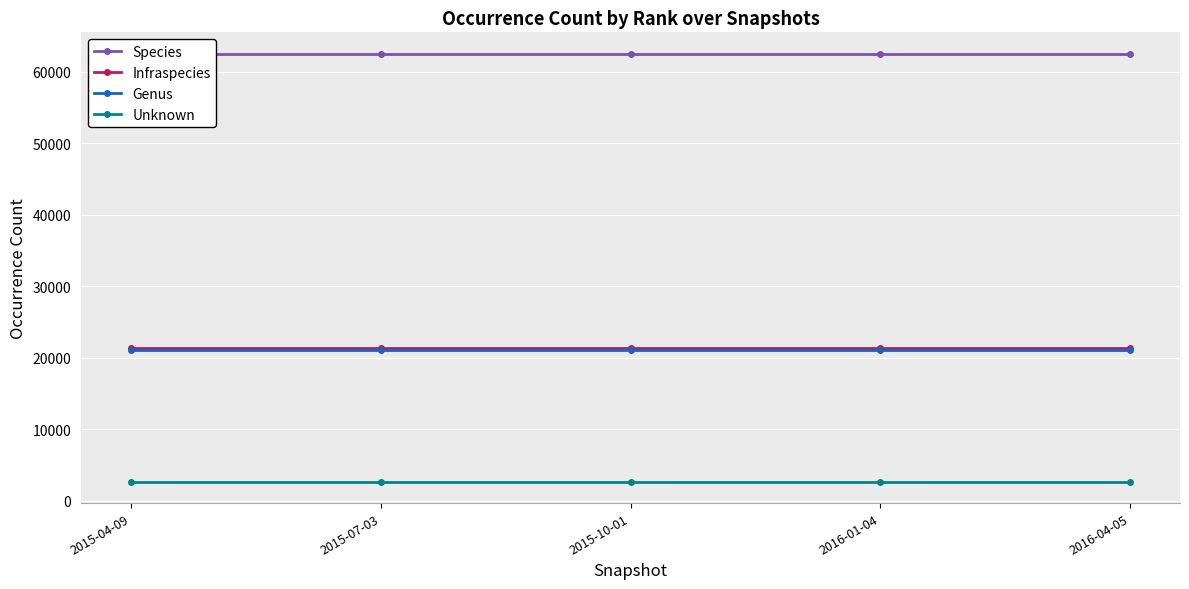

Reading left to right, what are all the values shown in this chart?

Species: 62489	62489	62489	62489	62489
Infraspecies: 21302	21302	21302	21302	21302
Genus: 21126	21126	21126	21126	21126
Unknown: 2640	2640	2640	2640	2640